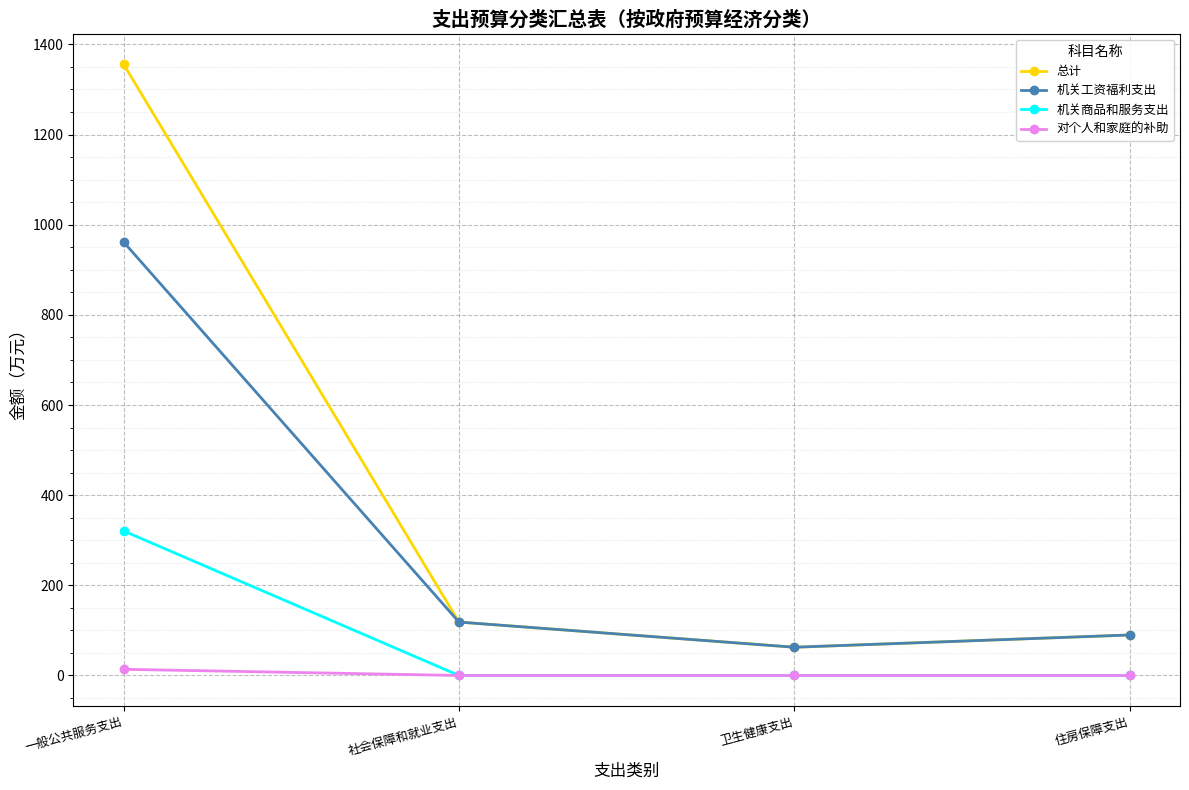

True or false: 机关商品和服务支出 and 总计 intersect in this chart.

False